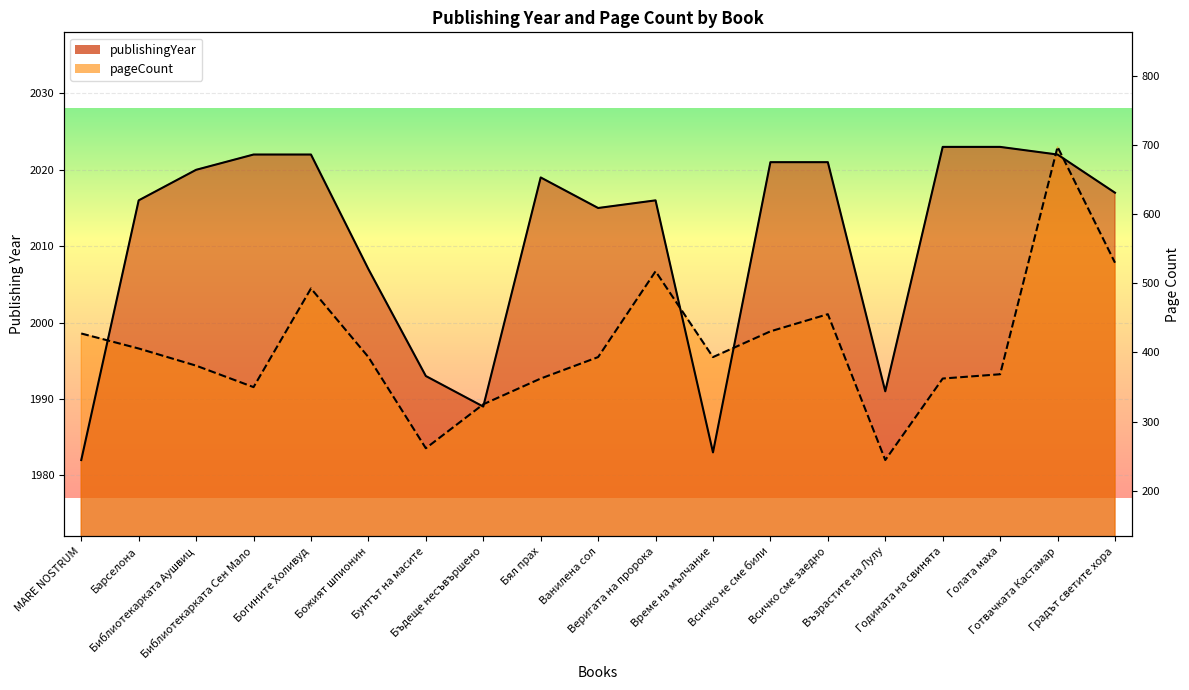

What is the label of the 11th point from the right?

Бял прах